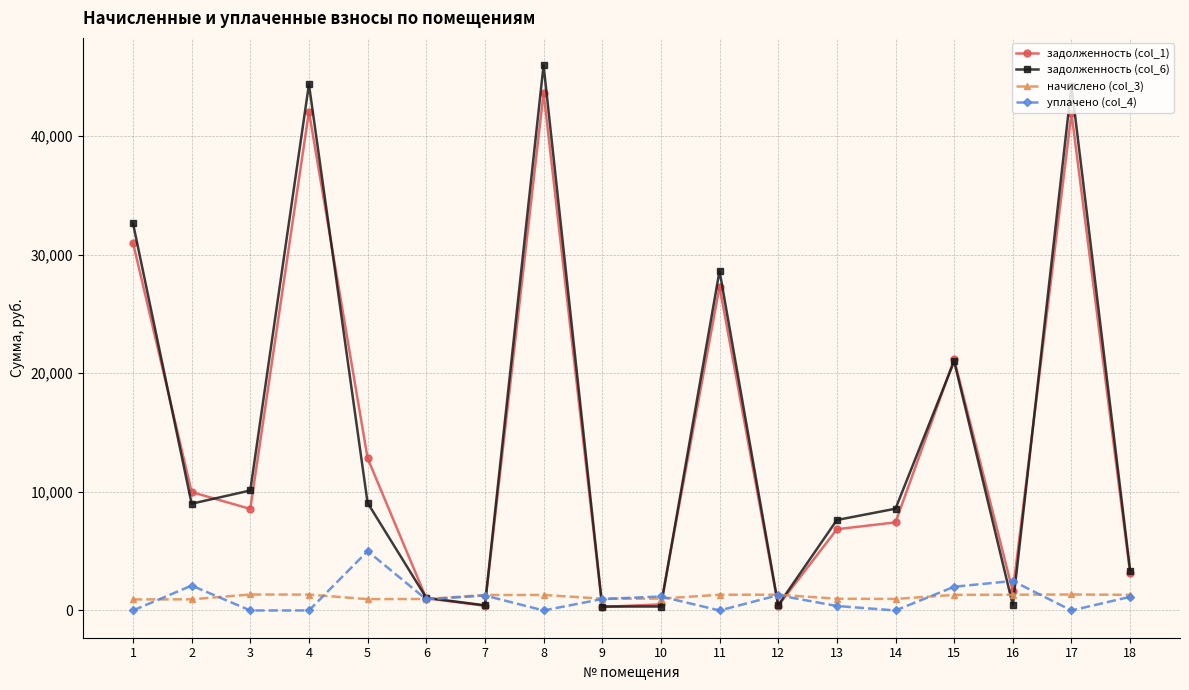

The уплачено (col_4) series shows 2396.2 at 14. True or false?

False